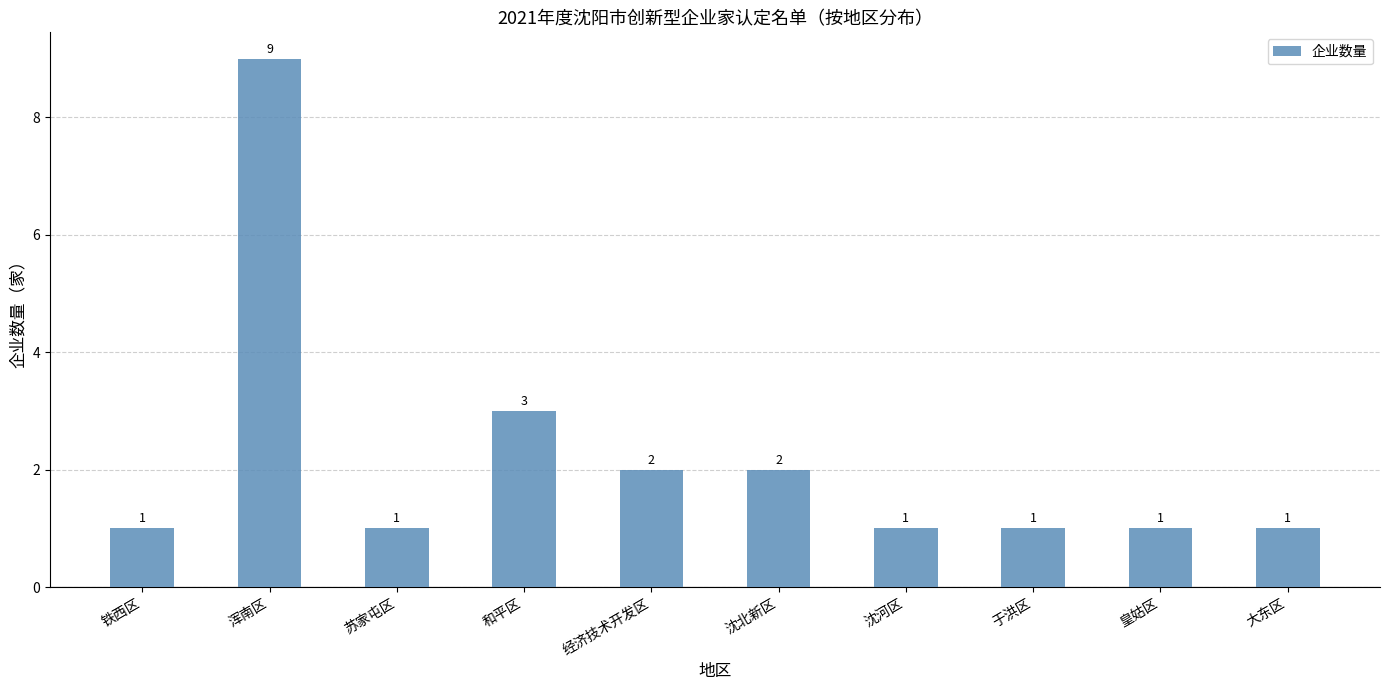

Is it true that the value at 苏家屯区 is 1?

True